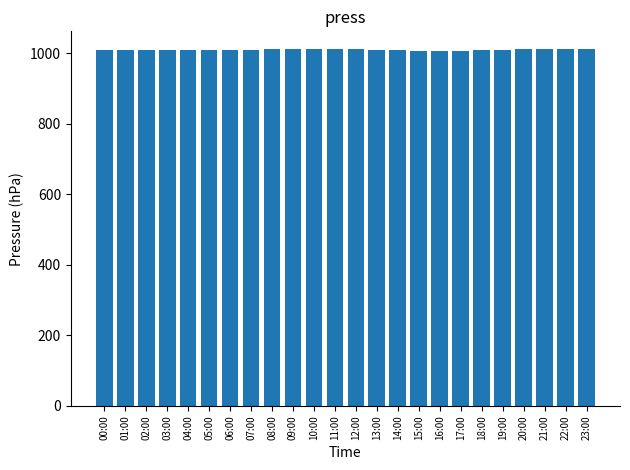

What is the sum of the values at 18:00 and 13:00?

2018.3